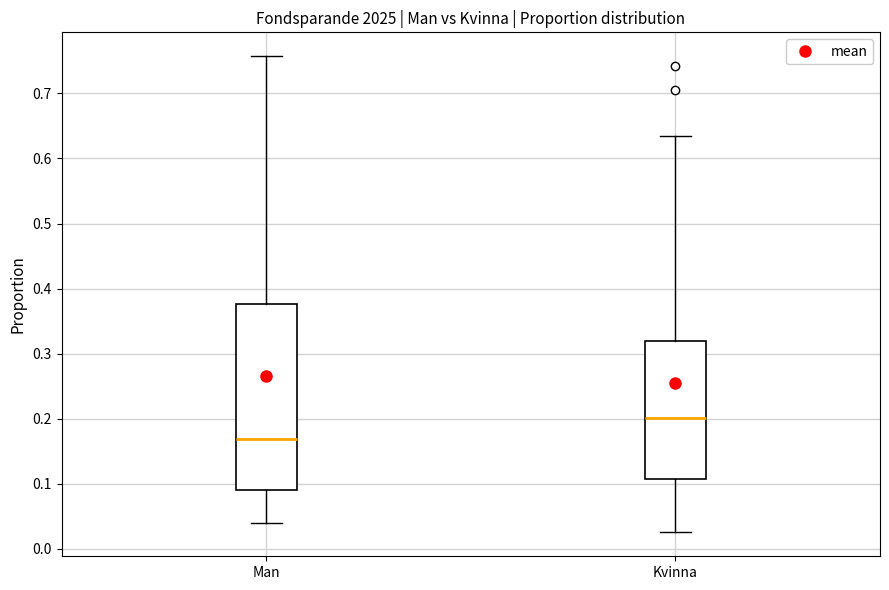

Where does the lower whisker of the box for Kvinna end on the y-axis? The values are not printed on the chart, so give them approximately, as read against the axis.

0.03